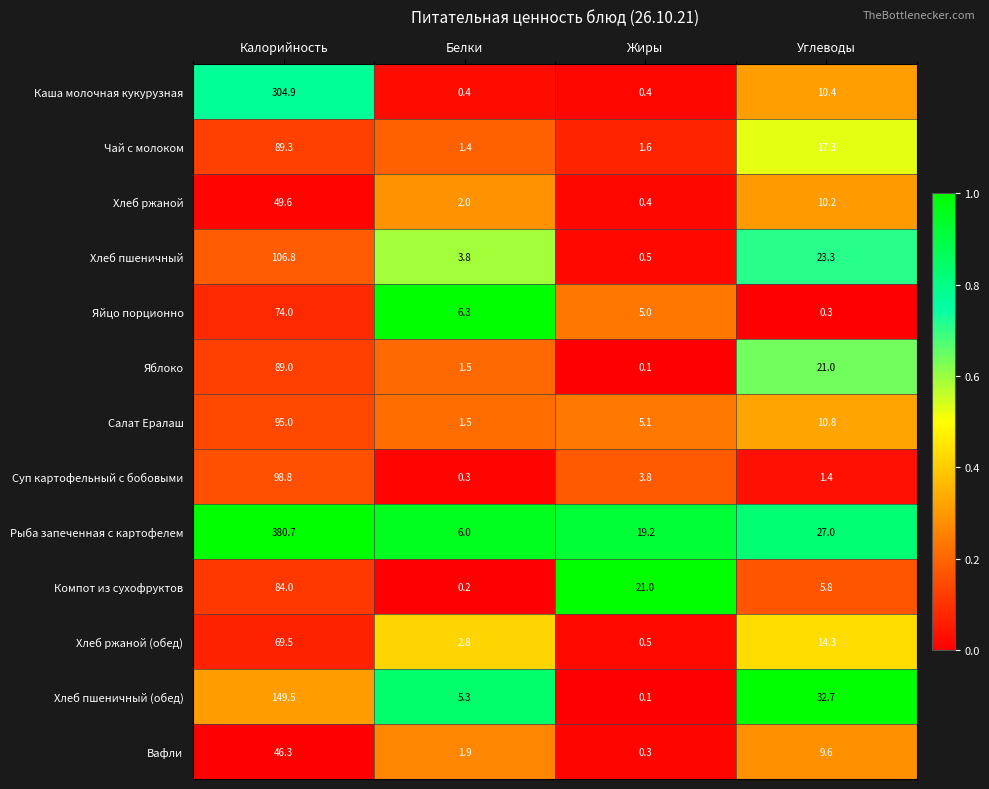

List the series in order of their peak value, highest first.

Рыба запеченная с картофелем, Каша молочная кукурузная, Хлеб пшеничный (обед), Хлеб пшеничный, Суп картофельный с бобовыми, Салат Ералаш, Чай с молоком, Яблоко, Компот из сухофруктов, Яйцо порционно, Хлеб ржаной (обед), Хлеб ржаной, Вафли